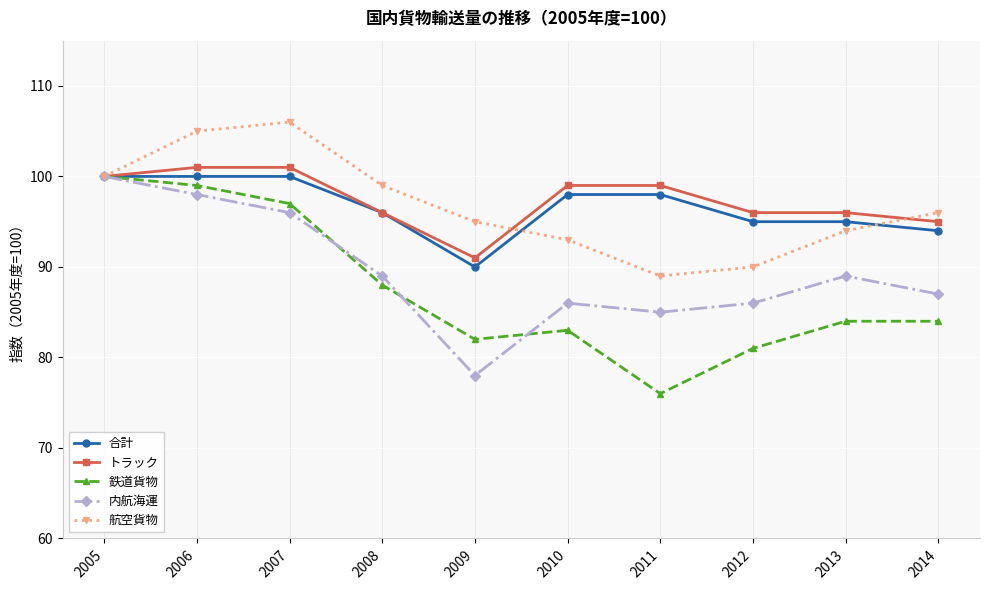

What is the sum of the 合計 values at 2014 and 2008?

190